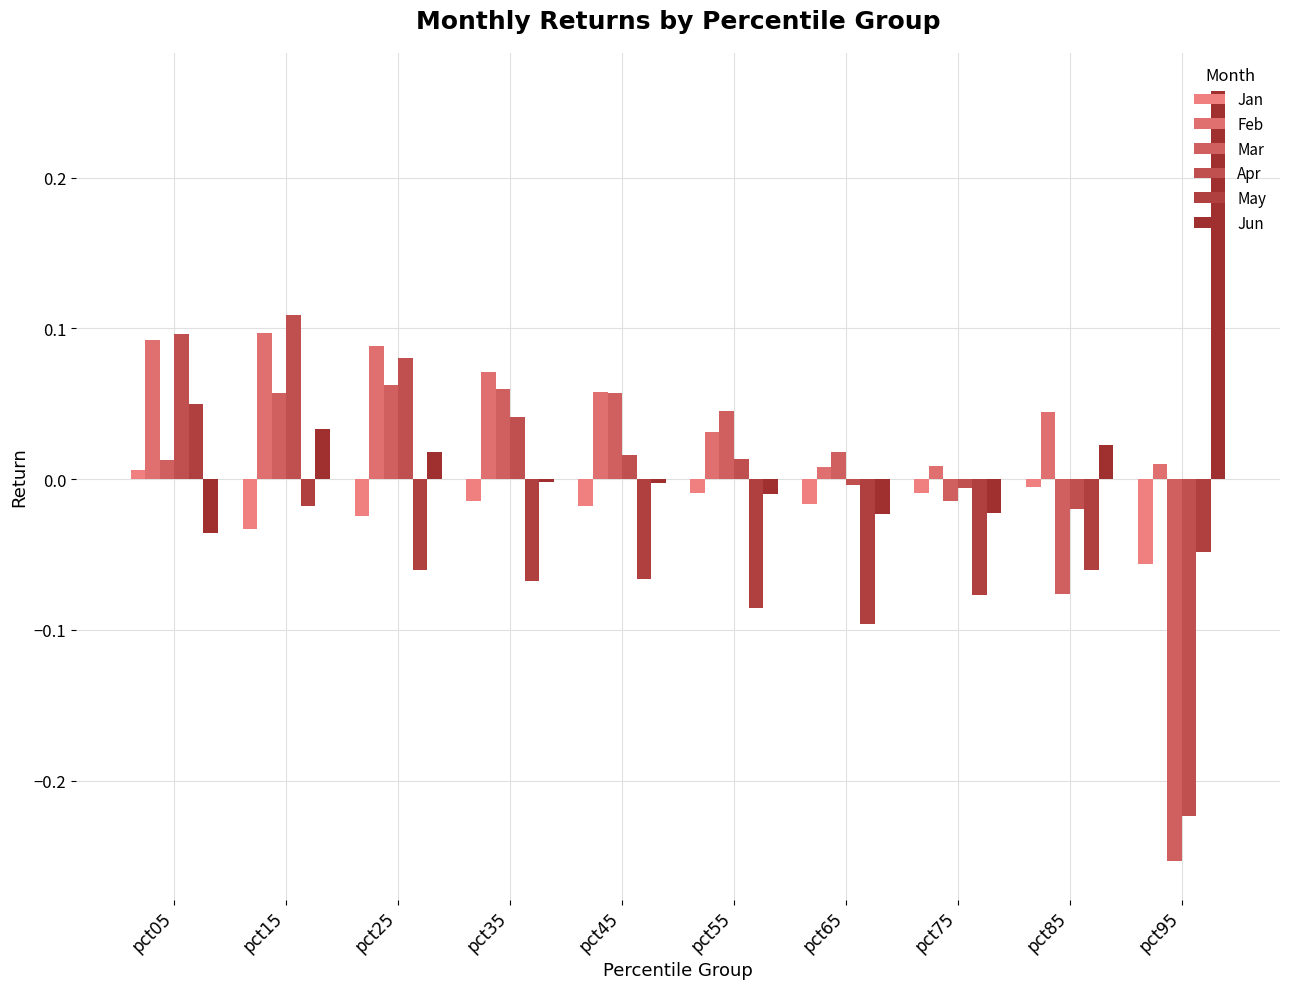

Which category has the lowest value in the Feb series?

pct65